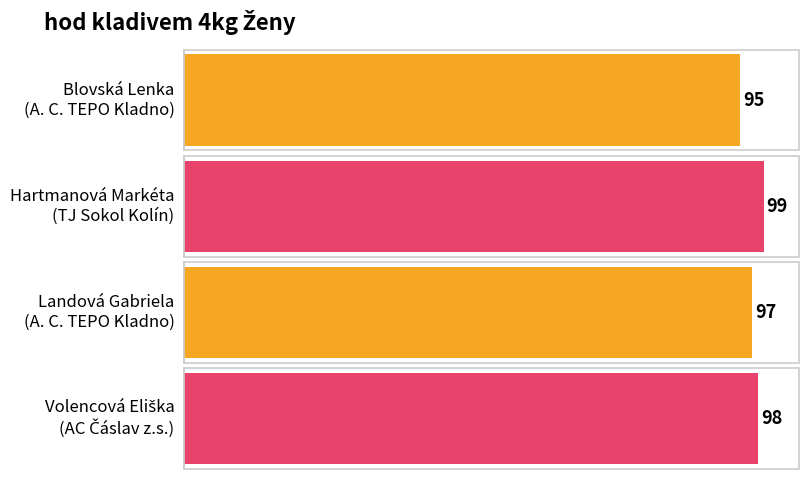

Rank the categories by value from highest to lowest.

TJ Sokol Kolín-atletika, AC Čáslav z.s., A. C. TEPO Kladno, A. C. TEPO Kladno